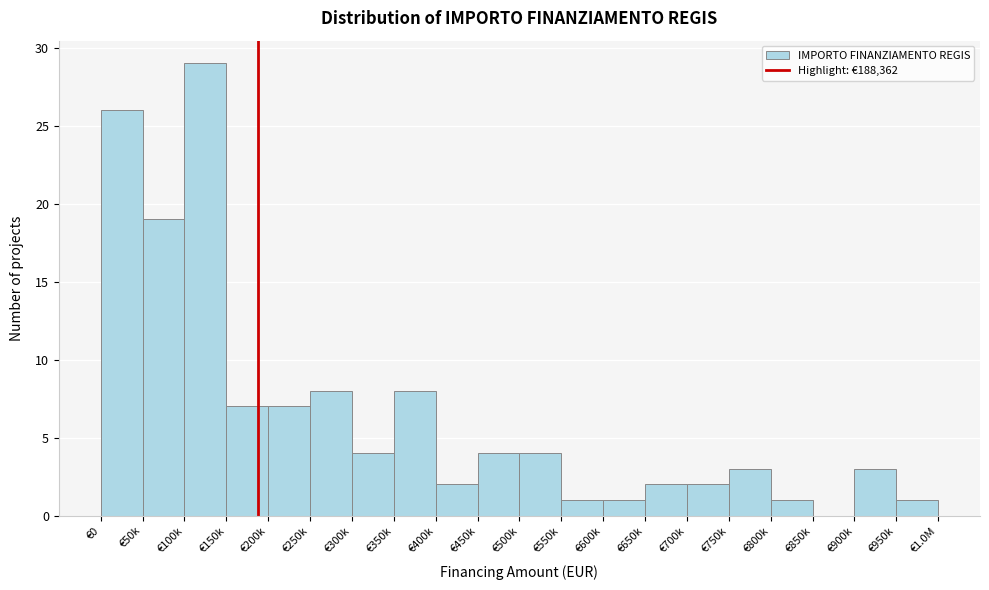

Reading left to right, transcribe all the data shown in this chart.

€0=26	€50k=19	€100k=29	€150k=7	€200k=7	€250k=8	€300k=4	€350k=8	€400k=2	€450k=4	€500k=4	€550k=1	€600k=1	€650k=2	€700k=2	€750k=3	€800k=1	€850k=0	€900k=3	€950k=1